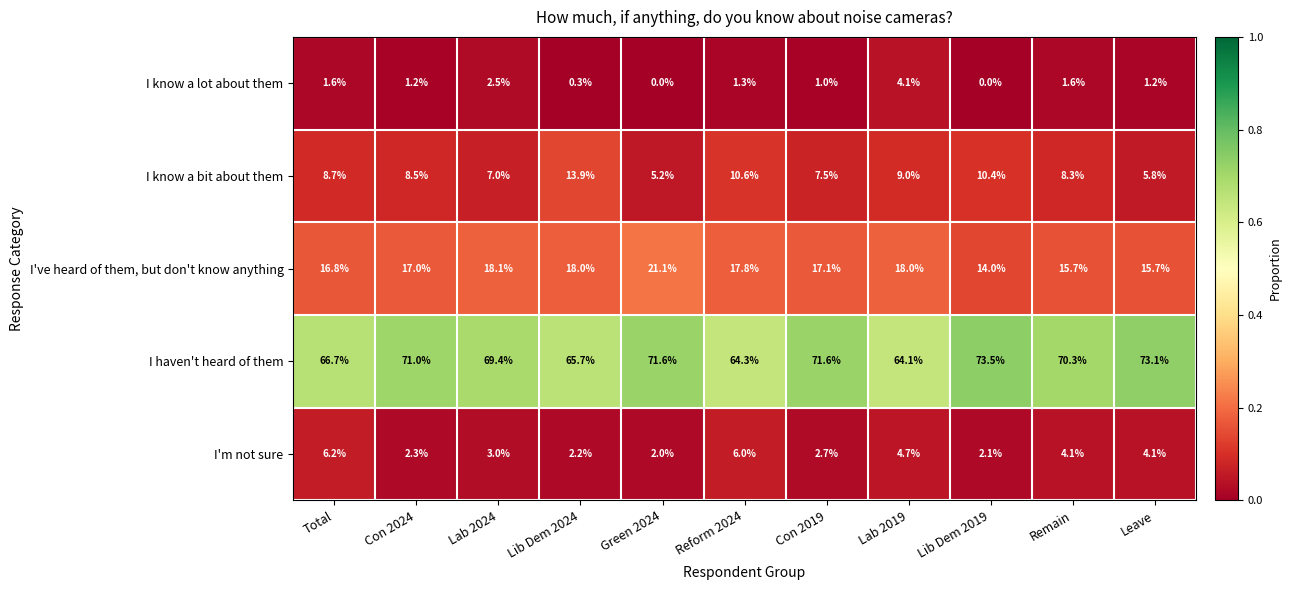

What is the greatest value displayed?

73.5